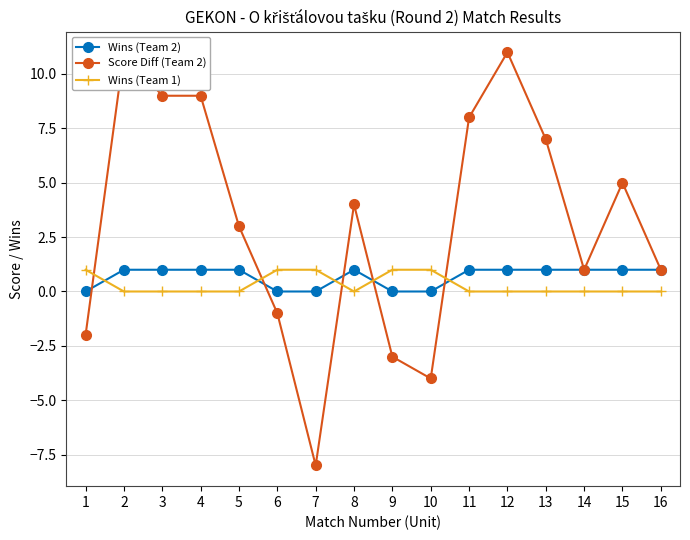

How many Wins (Team 2) values are between 0 and 1?

16